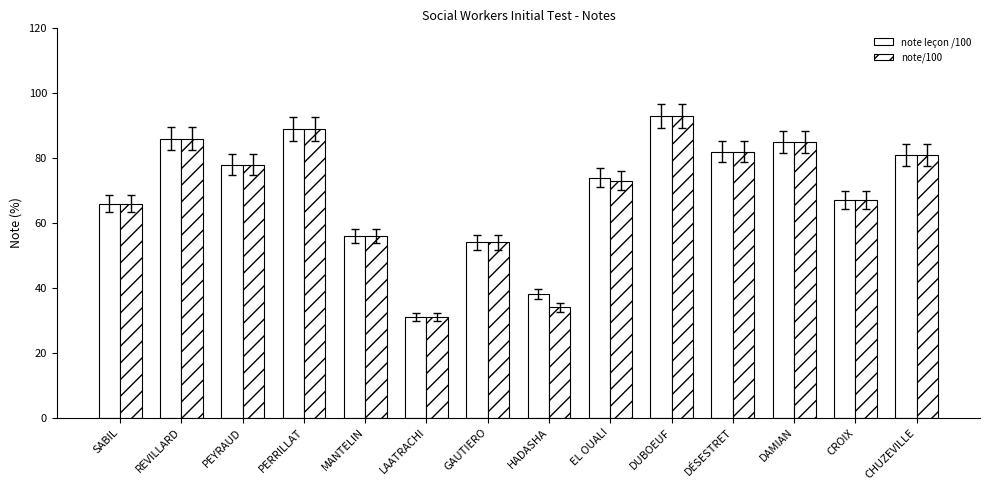

What is the value of the note leçon /100 bar at the 8th from the left?

38